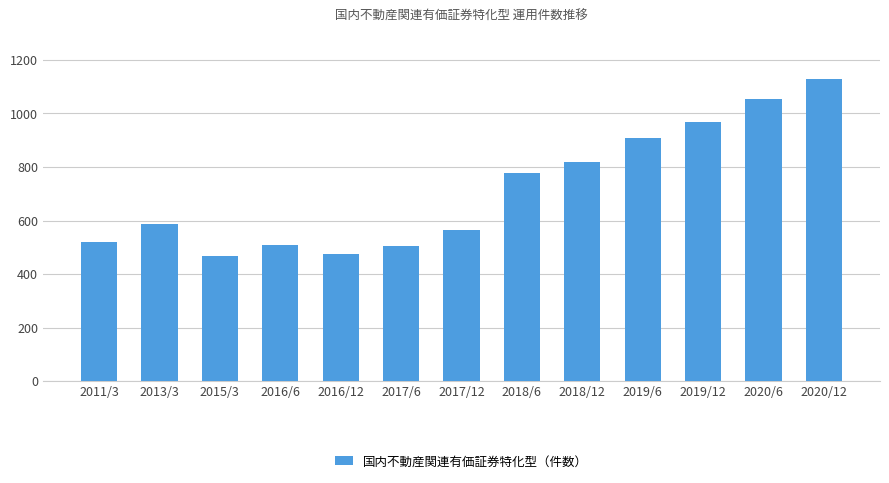

Count the number of categories in the chart.

13